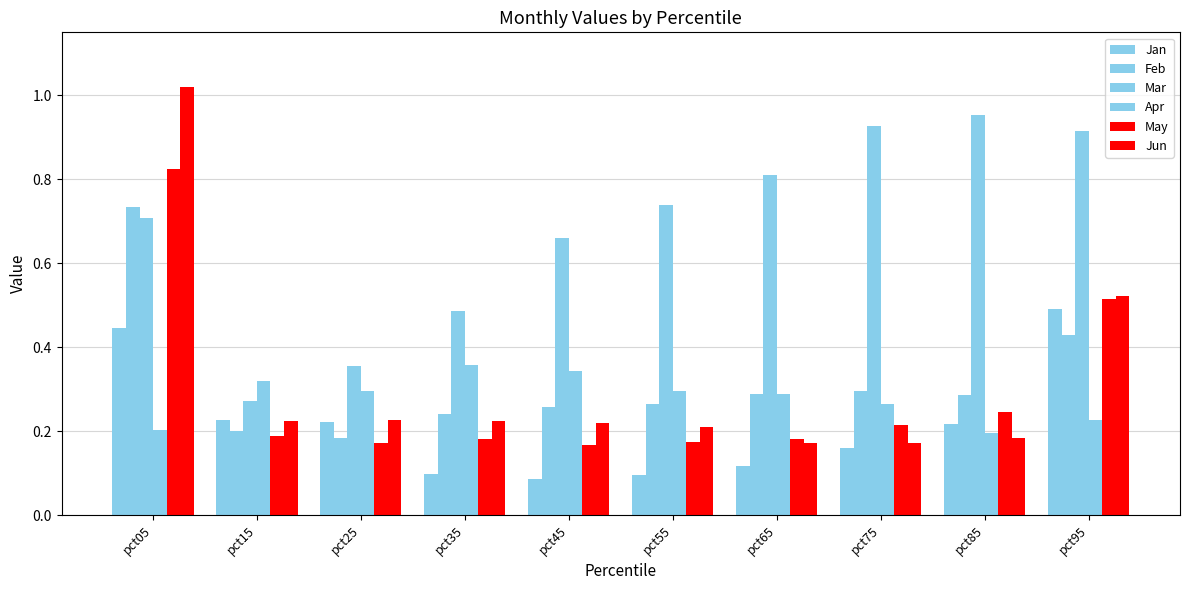

How many distinct data groups are displayed?

6